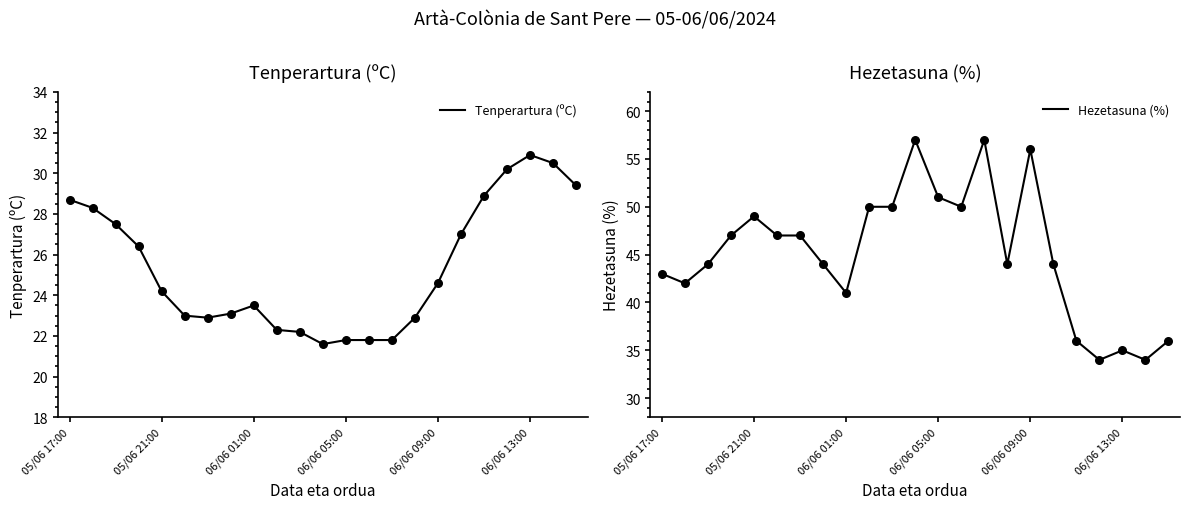

Where does the Tenperartura (ºC) series first go above 24?

05/06 17:00